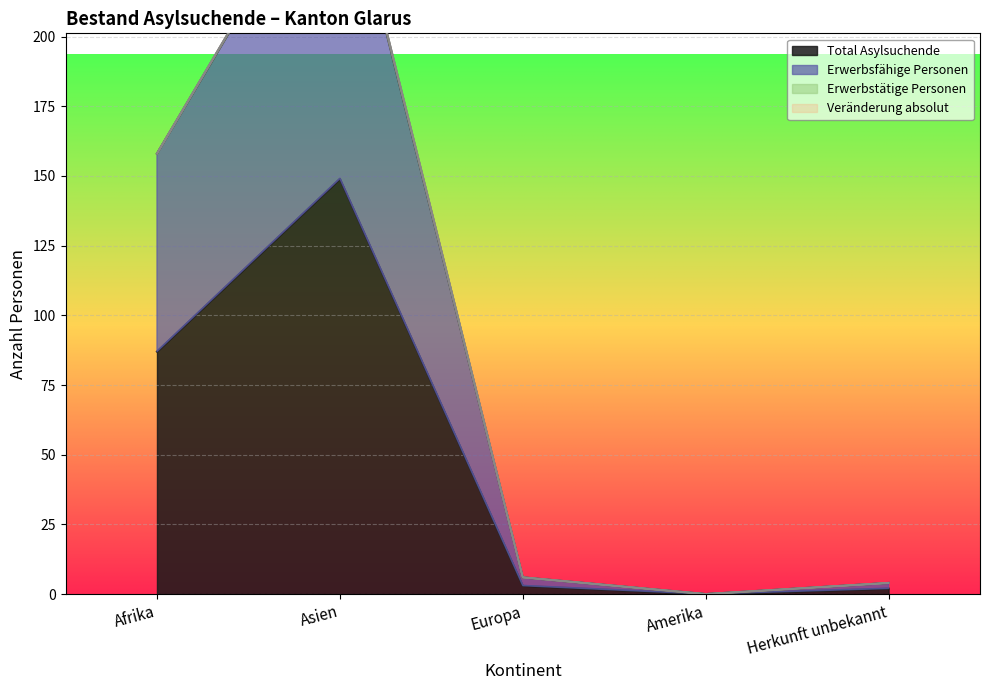

True or false: Total Asylsuchende and Erwerbsfähige Personen intersect in this chart.

False